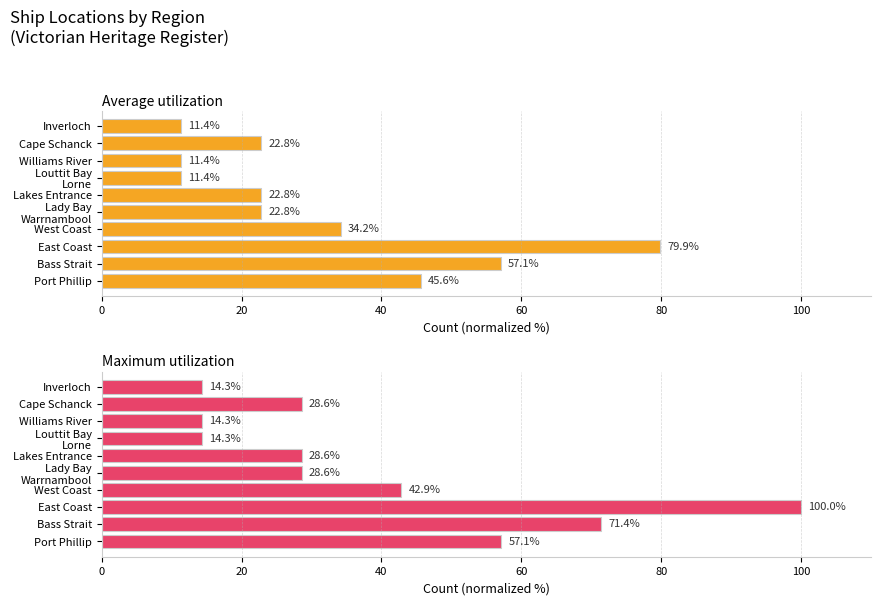

Does the chart contain stacked bars?

No